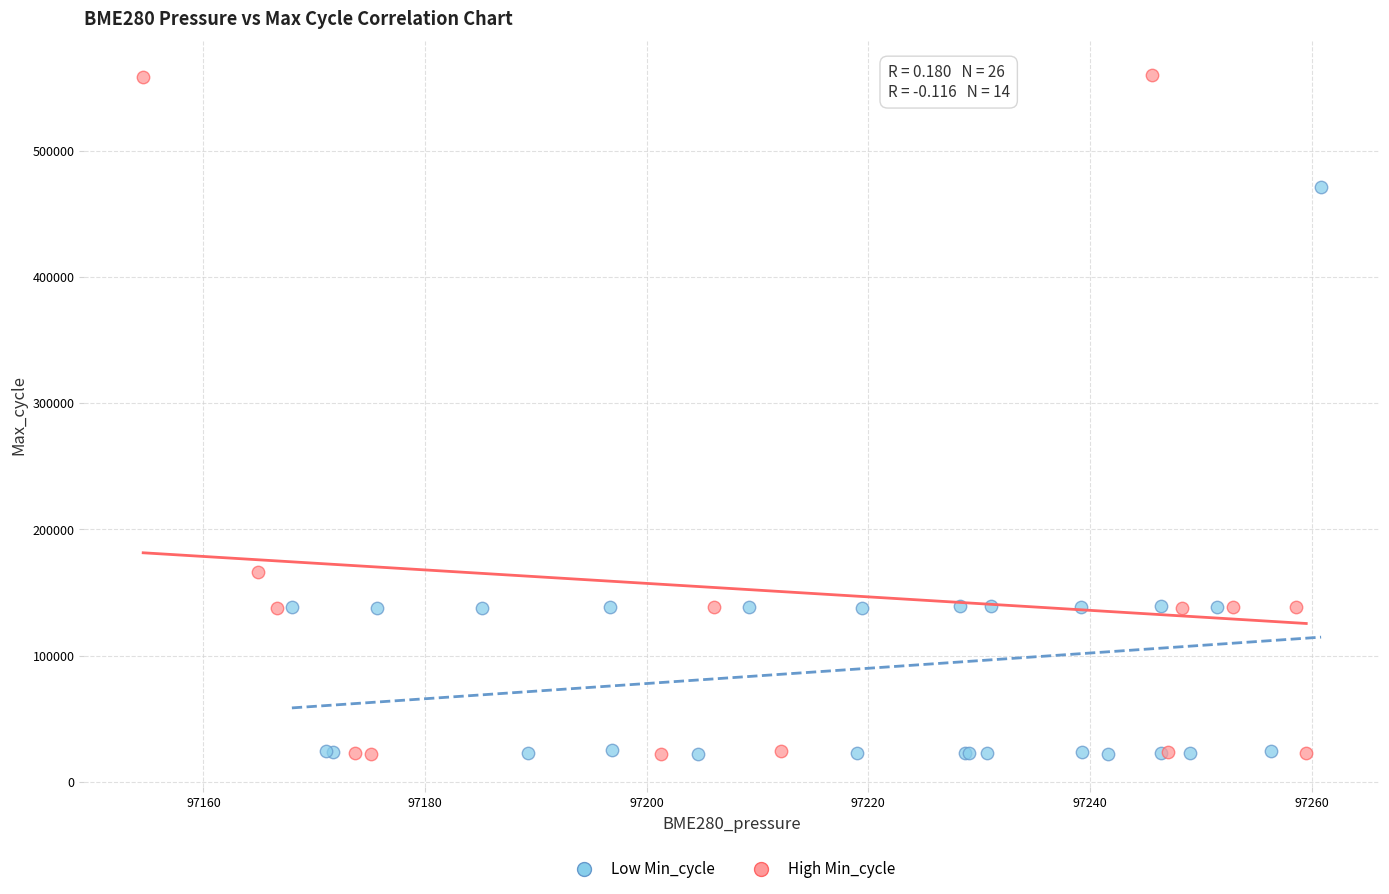

What are all the series names shown in the legend?

Low Min_cycle, High Min_cycle